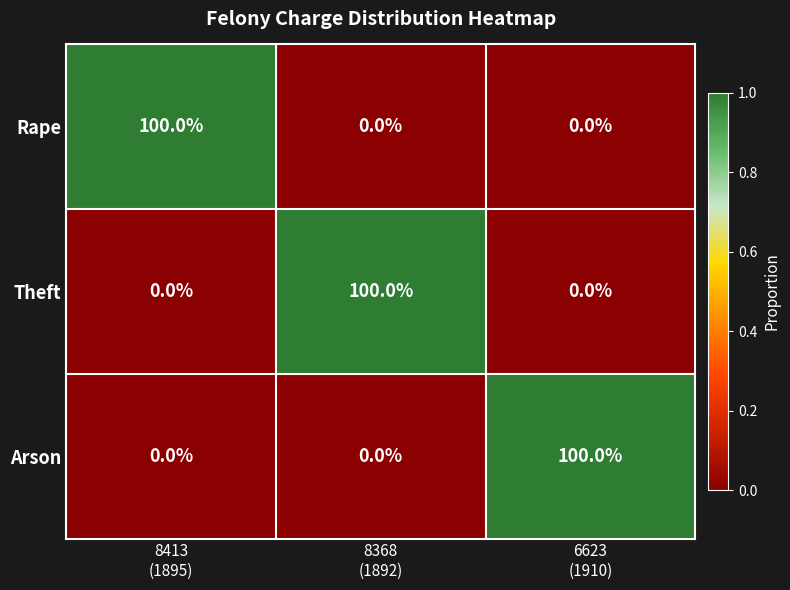

Reading left to right, what are all the values shown in this chart?

Rape: 100	0	0
Theft: 0	100	0
Arson: 0	0	100